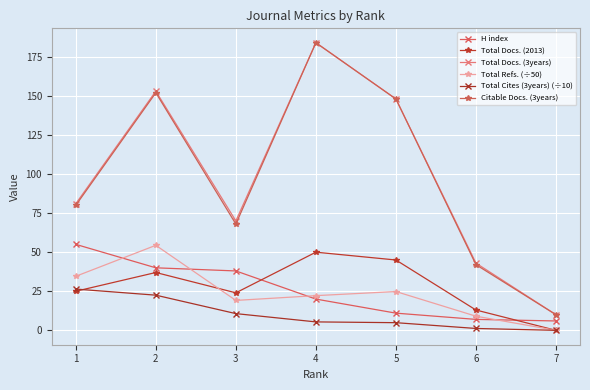

True or false: Total Cites (3years) (÷10) has more than 2 interior local peaks.

False